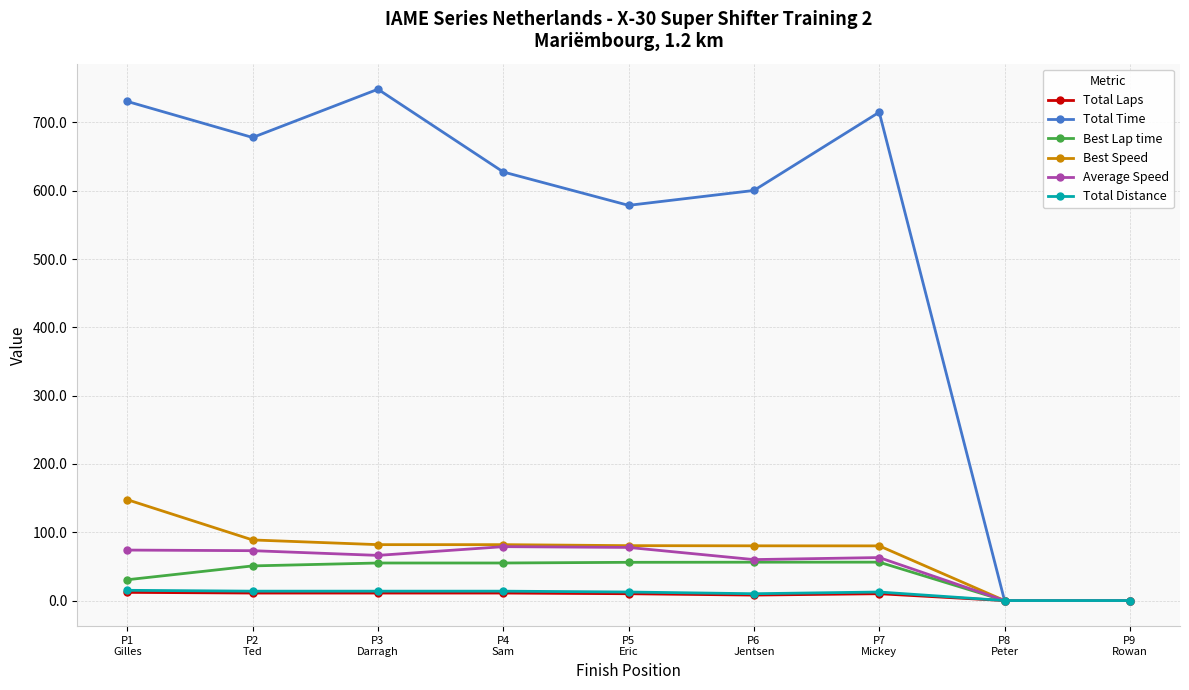

What is the value of the Best Speed point at the 3rd from the left?

81.9